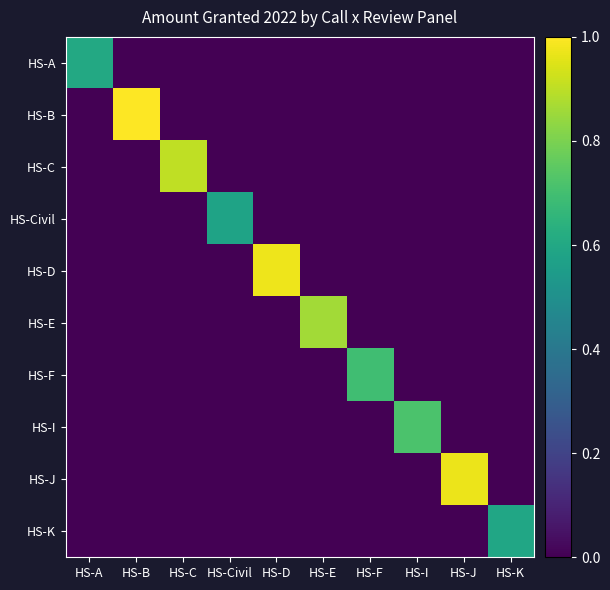

Reading left to right, list all the values displayed in this chart.

HS-A: HS-A=0.6	HS-B=0.0	HS-C=0.0	HS-Civil=0.0	HS-D=0.0	HS-E=0.0	HS-F=0.0	HS-I=0.0	HS-J=0.0	HS-K=0.0
HS-B: HS-A=0.0	HS-B=1.0	HS-C=0.0	HS-Civil=0.0	HS-D=0.0	HS-E=0.0	HS-F=0.0	HS-I=0.0	HS-J=0.0	HS-K=0.0
HS-C: HS-A=0.0	HS-B=0.0	HS-C=0.9	HS-Civil=0.0	HS-D=0.0	HS-E=0.0	HS-F=0.0	HS-I=0.0	HS-J=0.0	HS-K=0.0
HS-Civil: HS-A=0.0	HS-B=0.0	HS-C=0.0	HS-Civil=0.6	HS-D=0.0	HS-E=0.0	HS-F=0.0	HS-I=0.0	HS-J=0.0	HS-K=0.0
HS-D: HS-A=0.0	HS-B=0.0	HS-C=0.0	HS-Civil=0.0	HS-D=1.0	HS-E=0.0	HS-F=0.0	HS-I=0.0	HS-J=0.0	HS-K=0.0
HS-E: HS-A=0.0	HS-B=0.0	HS-C=0.0	HS-Civil=0.0	HS-D=0.0	HS-E=0.9	HS-F=0.0	HS-I=0.0	HS-J=0.0	HS-K=0.0
HS-F: HS-A=0.0	HS-B=0.0	HS-C=0.0	HS-Civil=0.0	HS-D=0.0	HS-E=0.0	HS-F=0.7	HS-I=0.0	HS-J=0.0	HS-K=0.0
HS-I: HS-A=0.0	HS-B=0.0	HS-C=0.0	HS-Civil=0.0	HS-D=0.0	HS-E=0.0	HS-F=0.0	HS-I=0.7	HS-J=0.0	HS-K=0.0
HS-J: HS-A=0.0	HS-B=0.0	HS-C=0.0	HS-Civil=0.0	HS-D=0.0	HS-E=0.0	HS-F=0.0	HS-I=0.0	HS-J=1.0	HS-K=0.0
HS-K: HS-A=0.0	HS-B=0.0	HS-C=0.0	HS-Civil=0.0	HS-D=0.0	HS-E=0.0	HS-F=0.0	HS-I=0.0	HS-J=0.0	HS-K=0.6